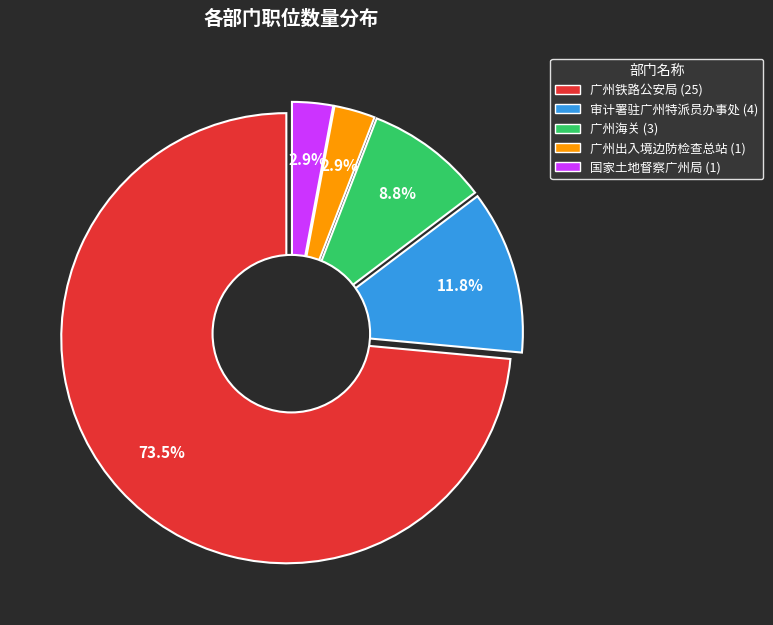

What is the majority slice?

广州铁路公安局